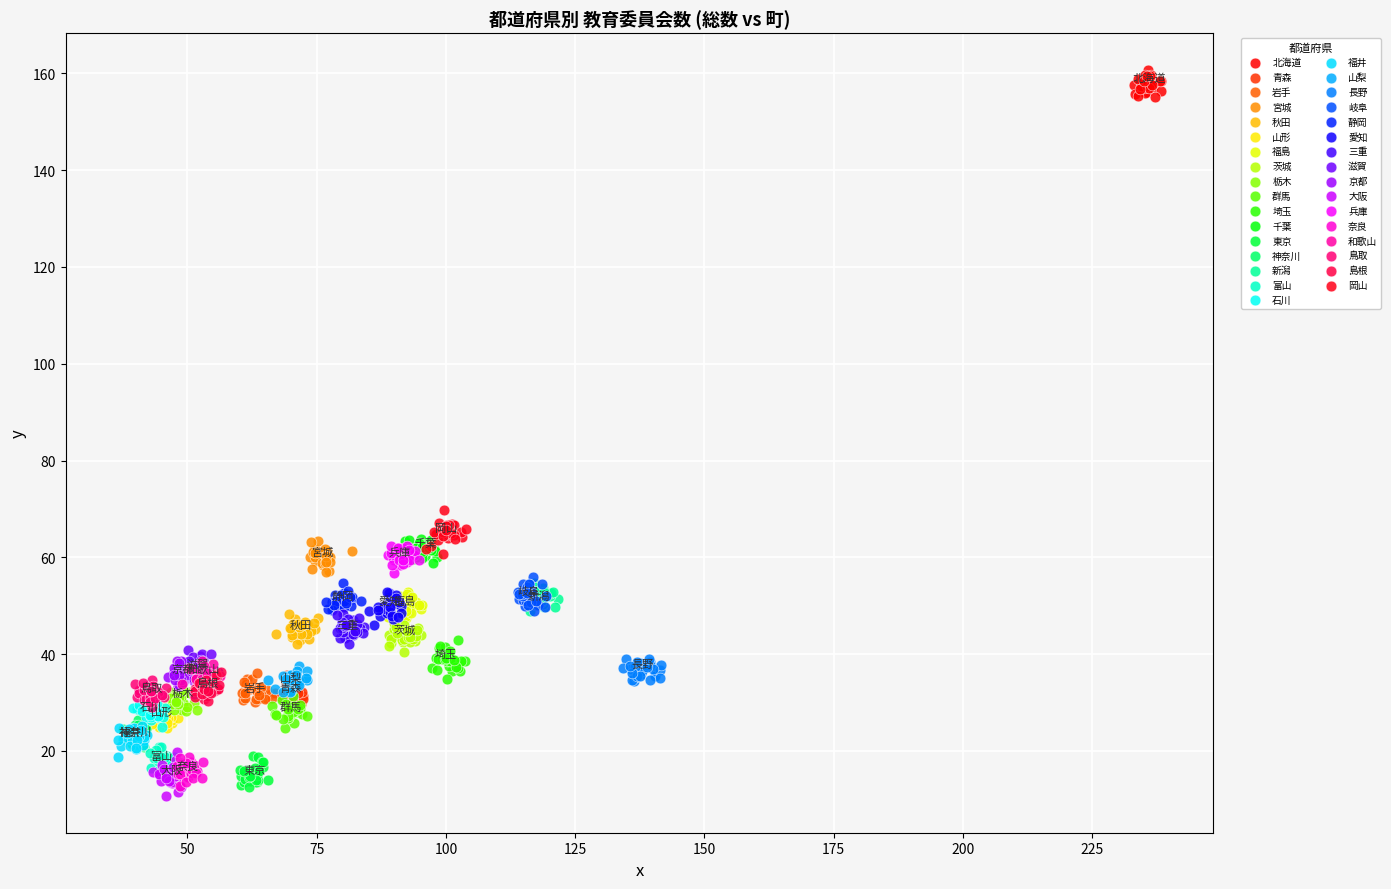

Which series contains the highest Y value?

北海道